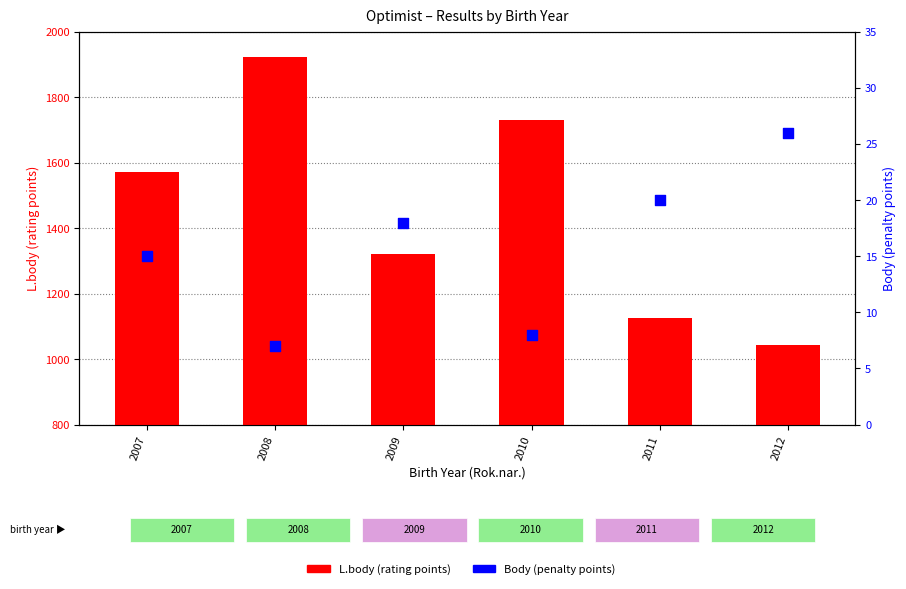

At how many categories does at least one series exceed 971?

6